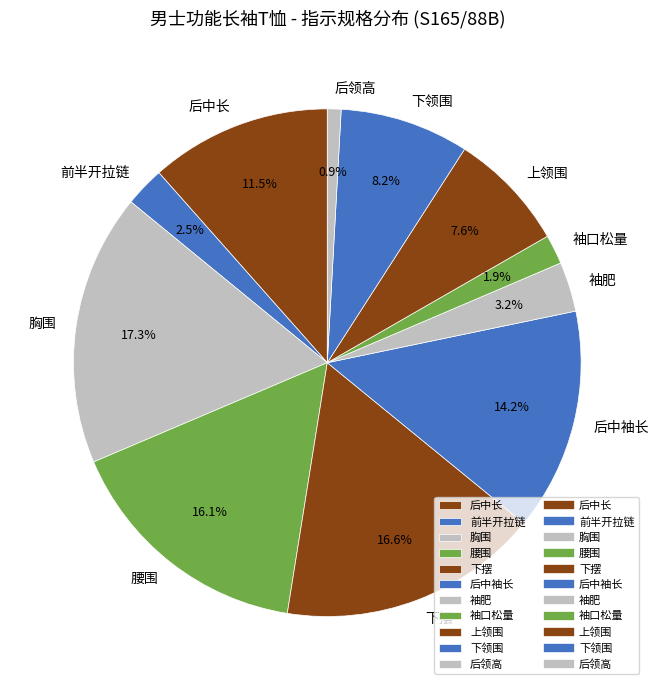

To the nearest percent, what is the average slice percentage?

9%